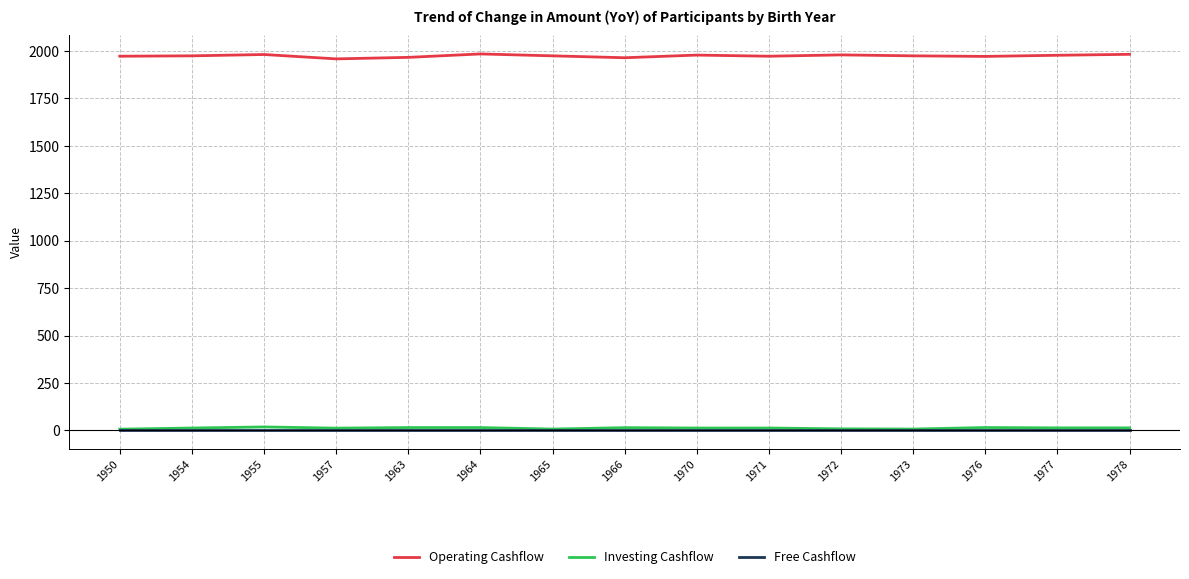

True or false: Operating Cashflow and Free Cashflow cross at least once.

False